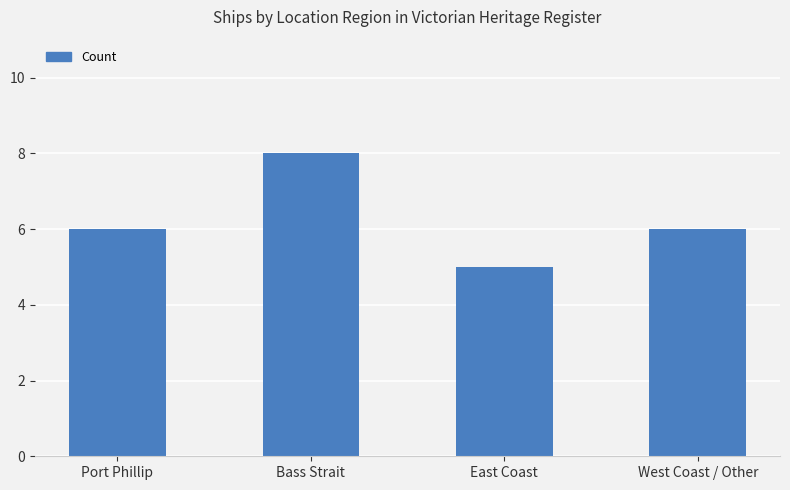

Is it true that the value at Bass Strait is 4?

False